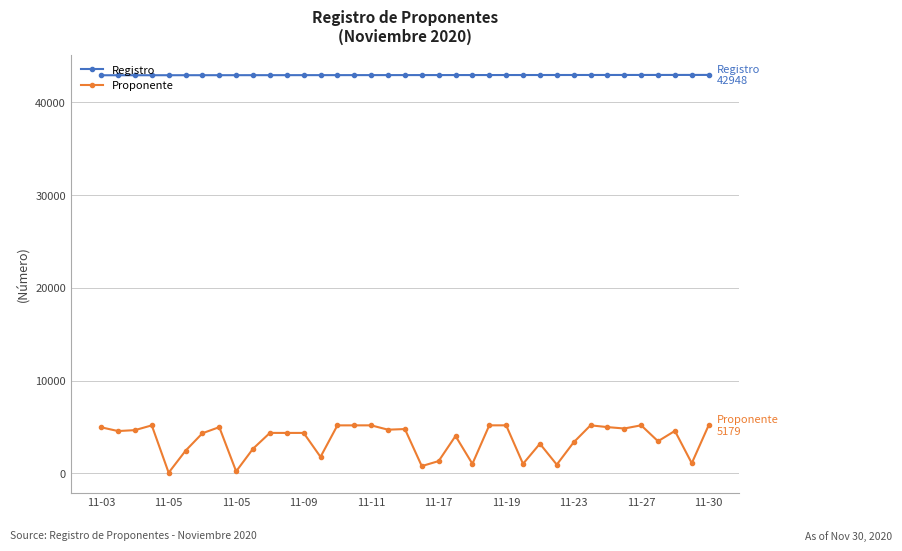

Which series has the largest total across all categories?

Registro